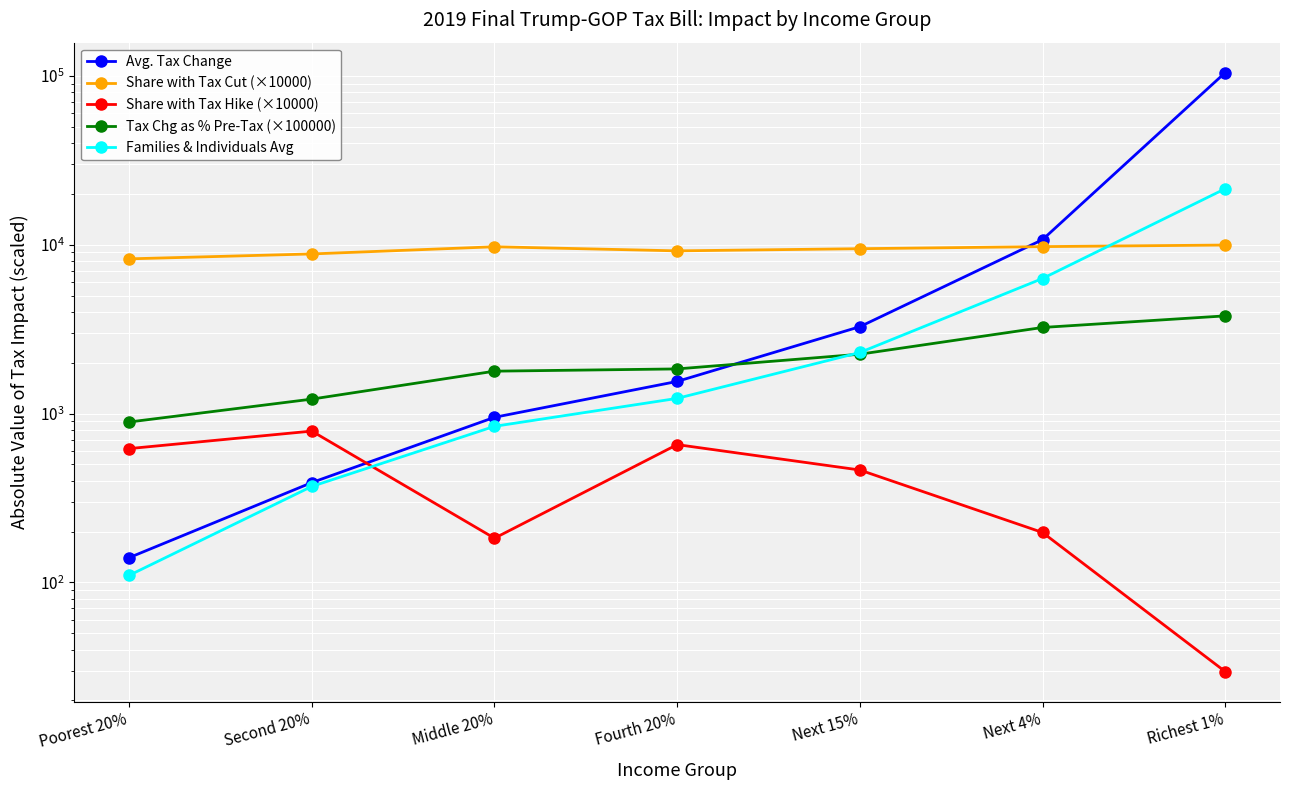

How many data points in Tax Chg as % Pre-Tax (×100000) are above 1838?

4